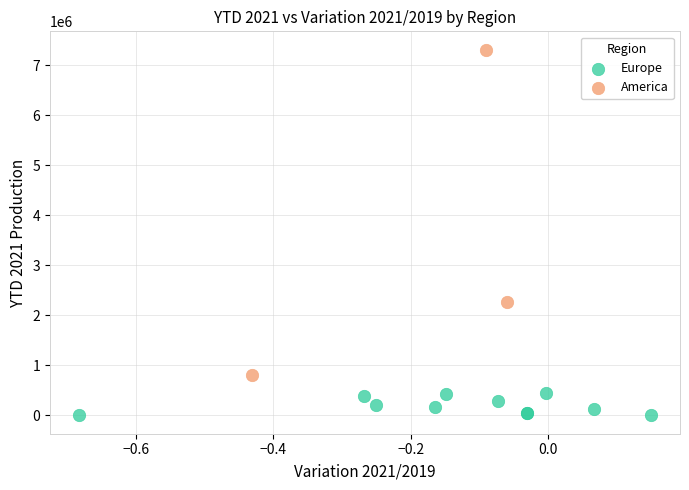

Which series contains the highest Y value?

America